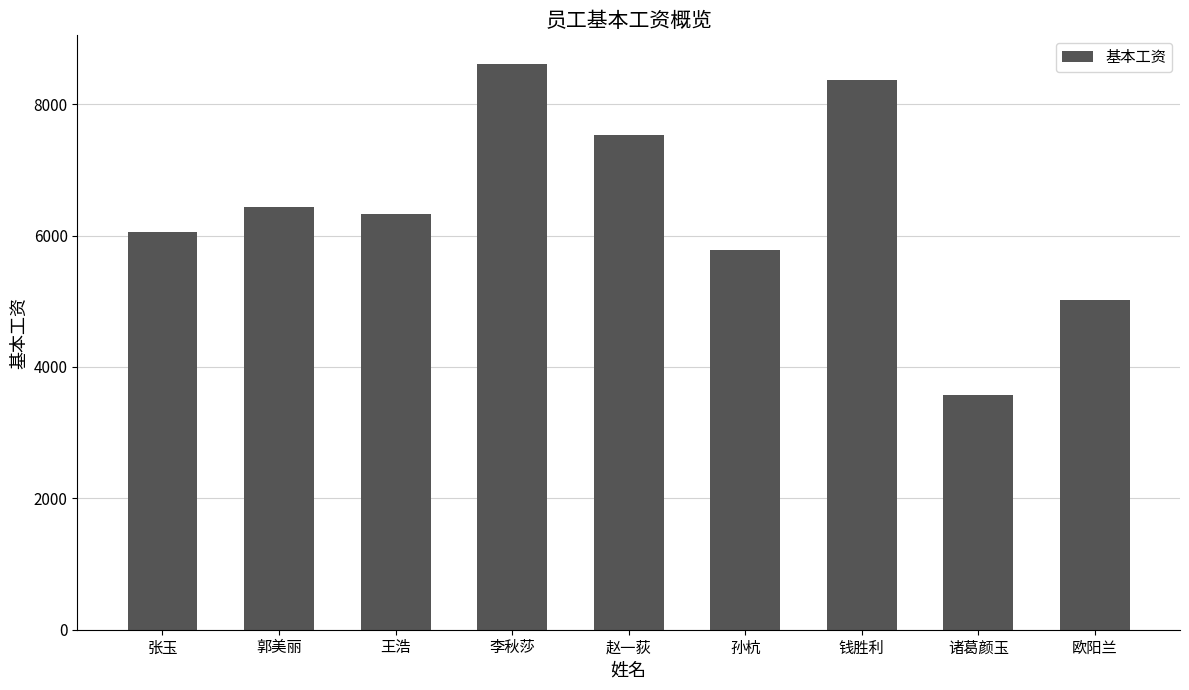

What is the value of the 7th bar from the left?

8372